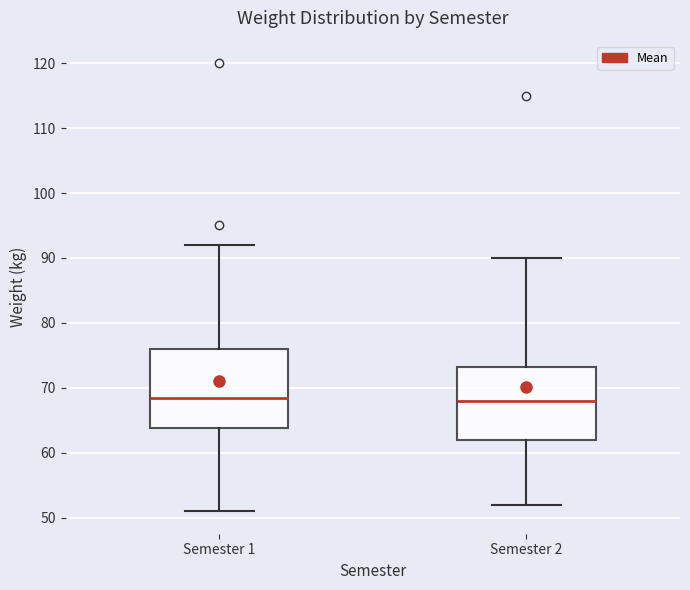

Where does the upper whisker of the box for Semester 1 end on the y-axis? The values are not printed on the chart, so give them approximately, as read against the axis.

92